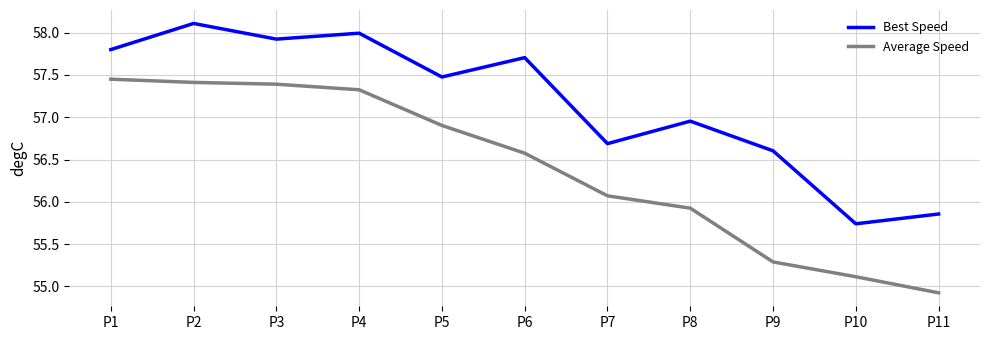

What is the difference between the maximum and minimum values in the Best Speed series?

2.4